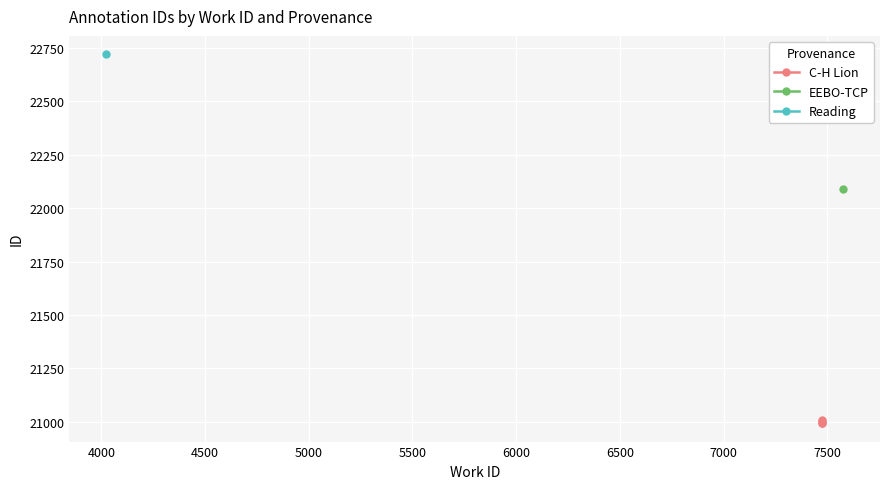

What is the sum of the values at 4000 and 4500?

41999